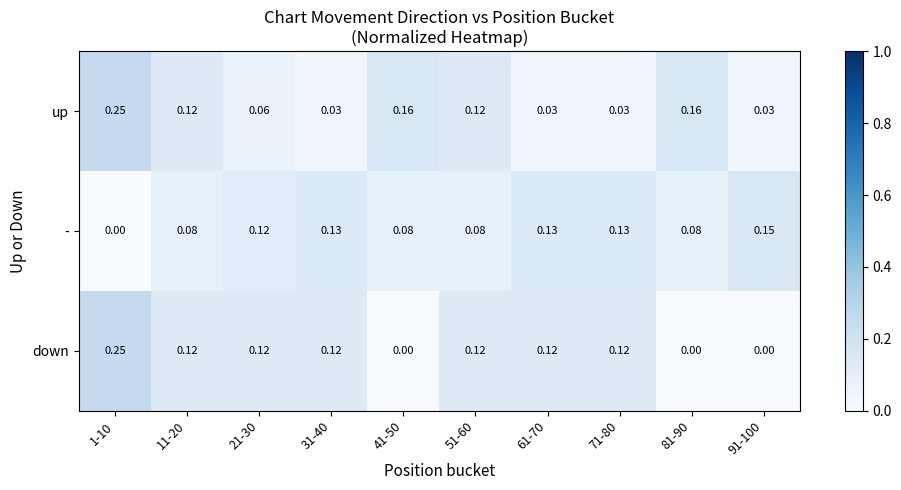

Is the value of - at 81-90 greater than the value of down at 11-20?

No